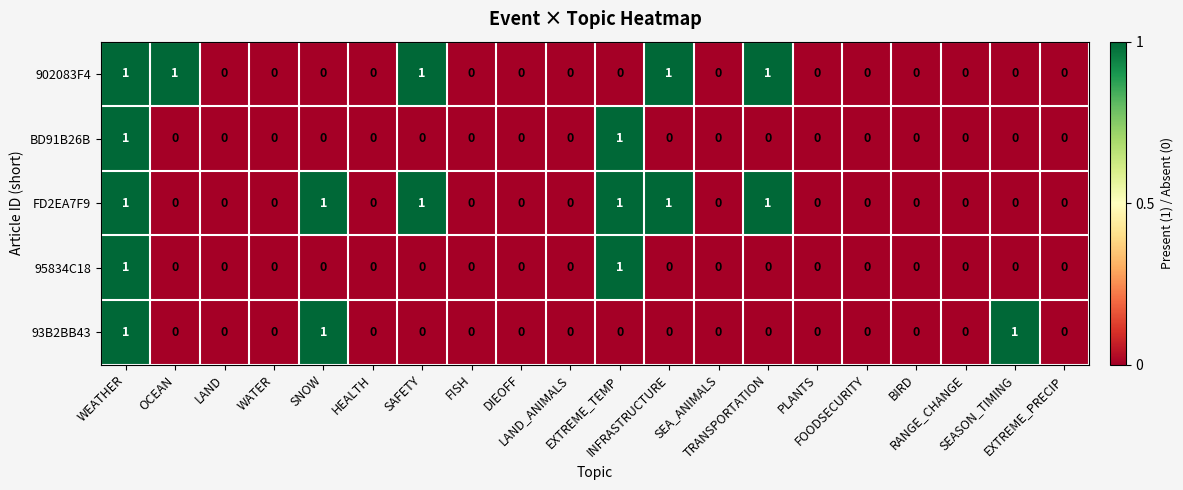

How many BD91B26B values are between 0 and 1?

20